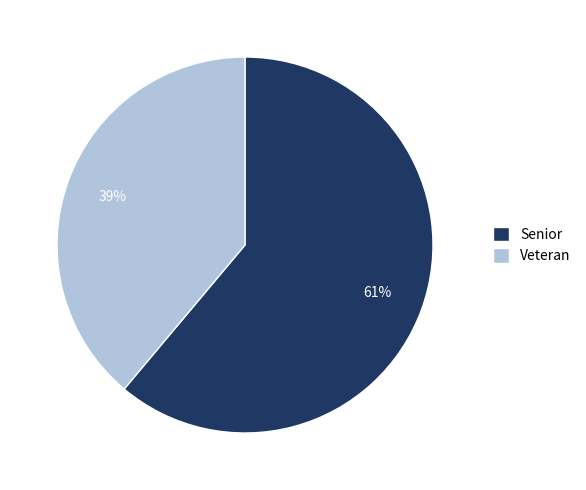

Is it true that Senior is 61% of the pie?

True